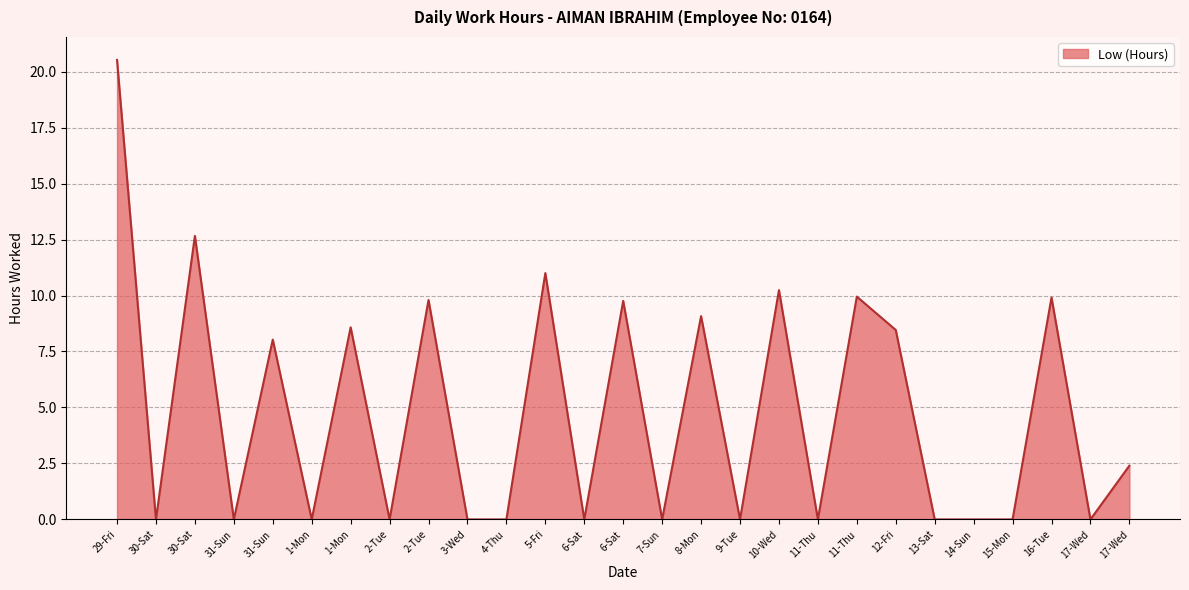

What is the label of the 14th point from the left?

6-Sat